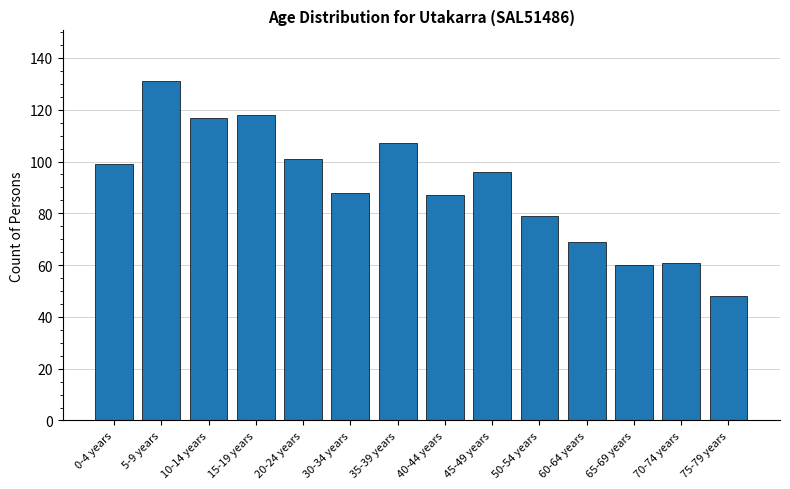

The value at 40-44 years is 87. True or false?

True